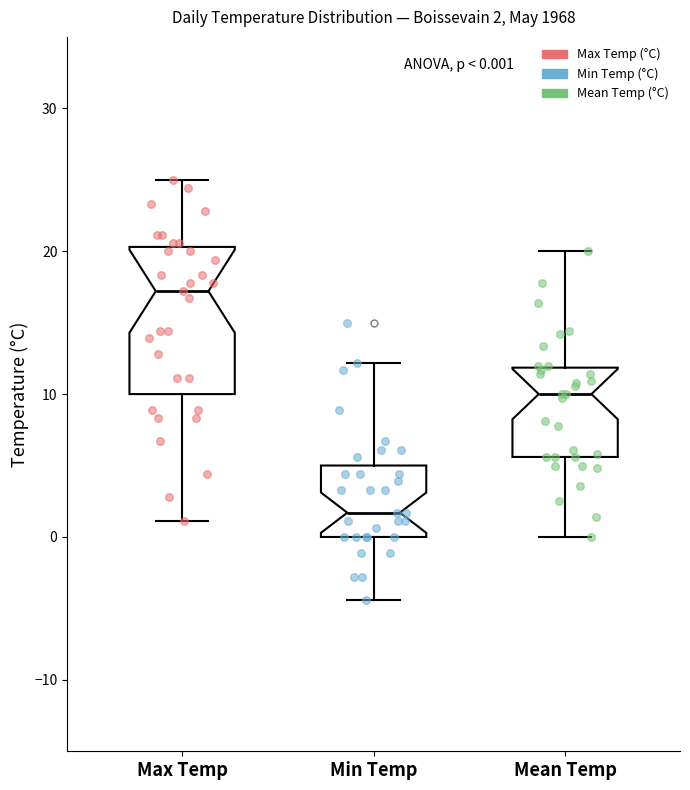

Which box has the highest median line?

Max Temp